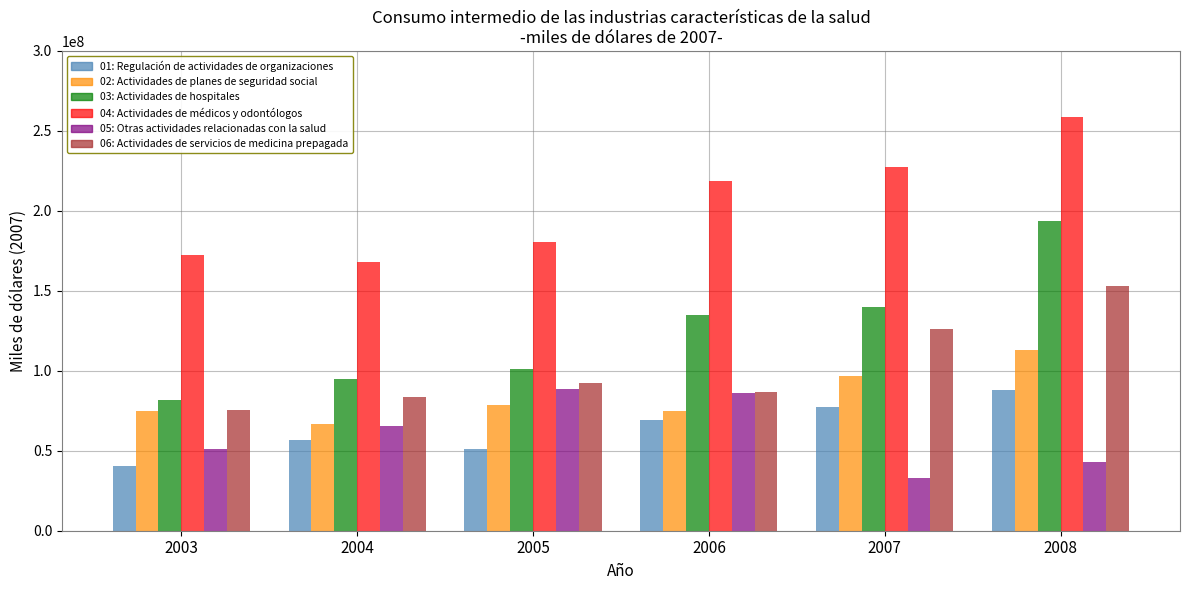

What is the smallest value displayed?

32903944.7